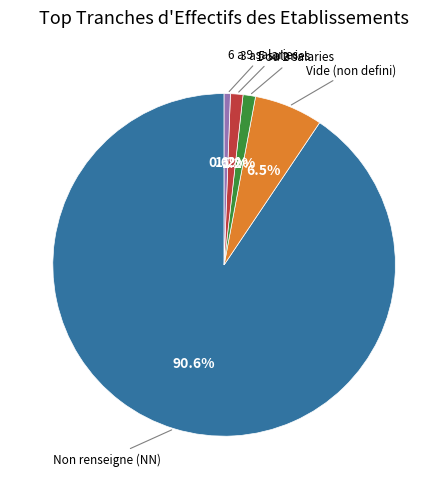

Which slice is the largest?

Non renseigne (NN)